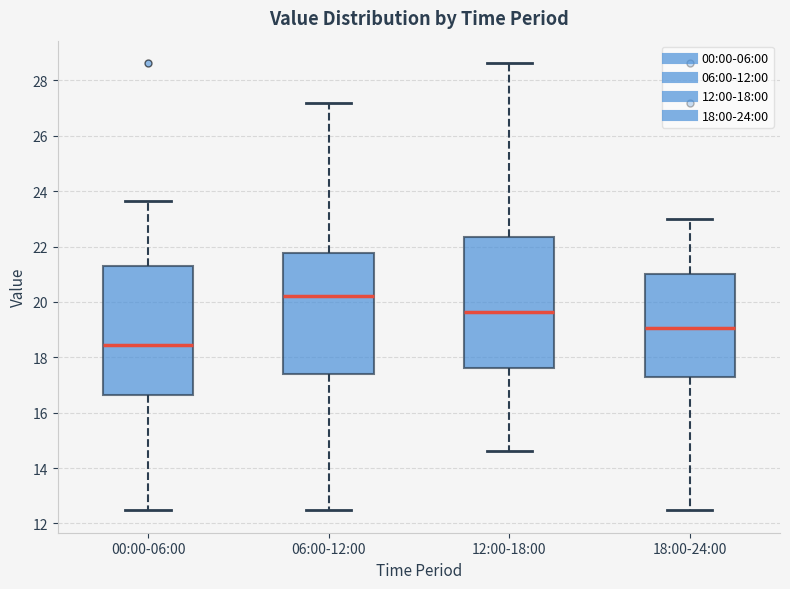

Where does the lower whisker of the box for 12:00-18:00 end on the y-axis? The values are not printed on the chart, so give them approximately, as read against the axis.

14.6